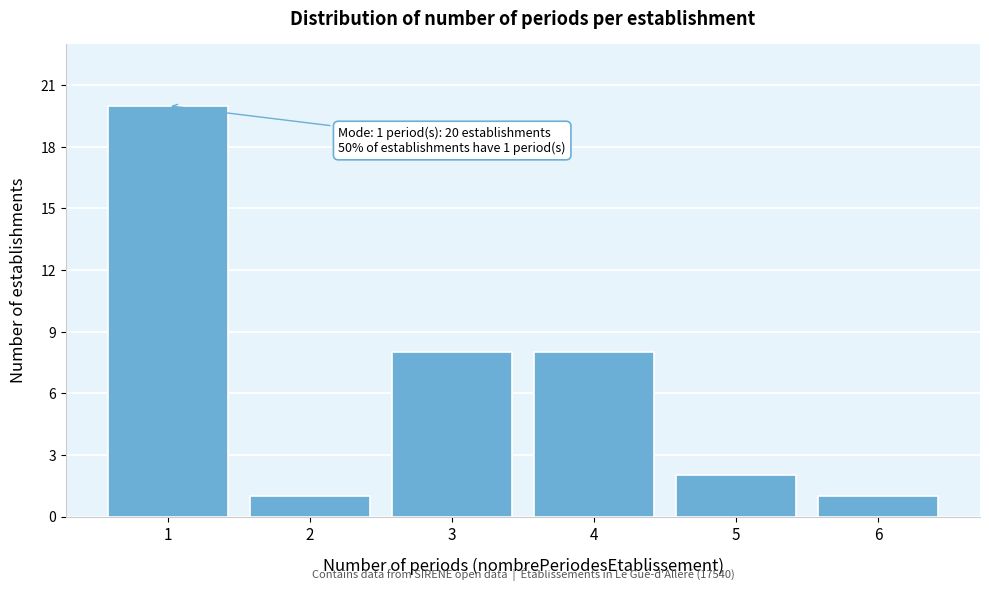

Reading left to right, list all the values displayed in this chart.

1=20	2=1	3=8	4=8	5=2	6=1